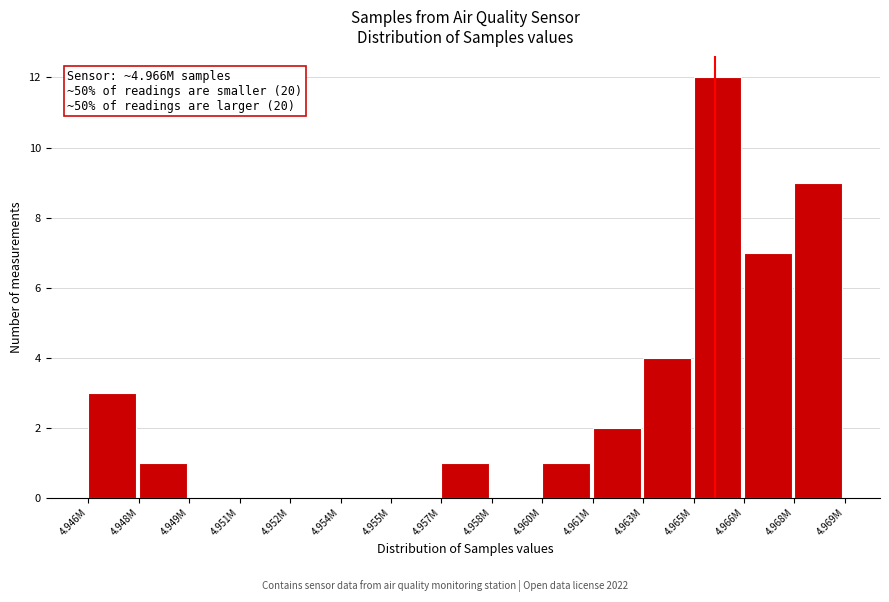

Reading left to right, transcribe all the data shown in this chart.

4.946M=3	4.948M=1	4.949M=0	4.951M=0	4.952M=0	4.954M=0	4.955M=0	4.957M=1	4.958M=0	4.960M=1	4.961M=2	4.963M=4	4.965M=12	4.966M=7	4.968M=9